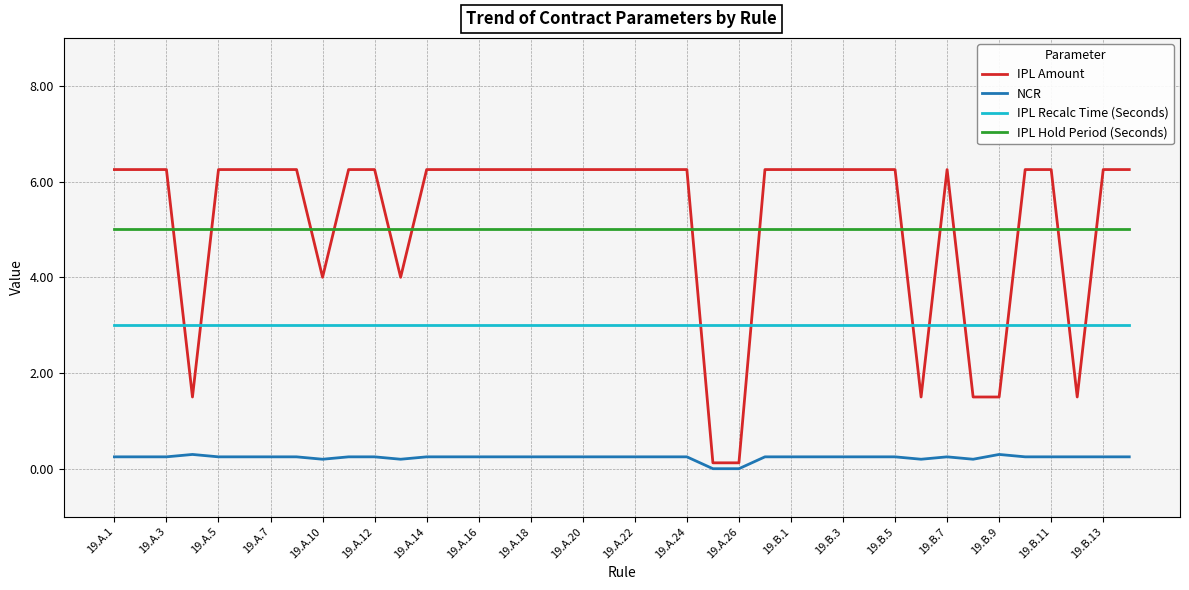

How many lines are shown in the chart?

4